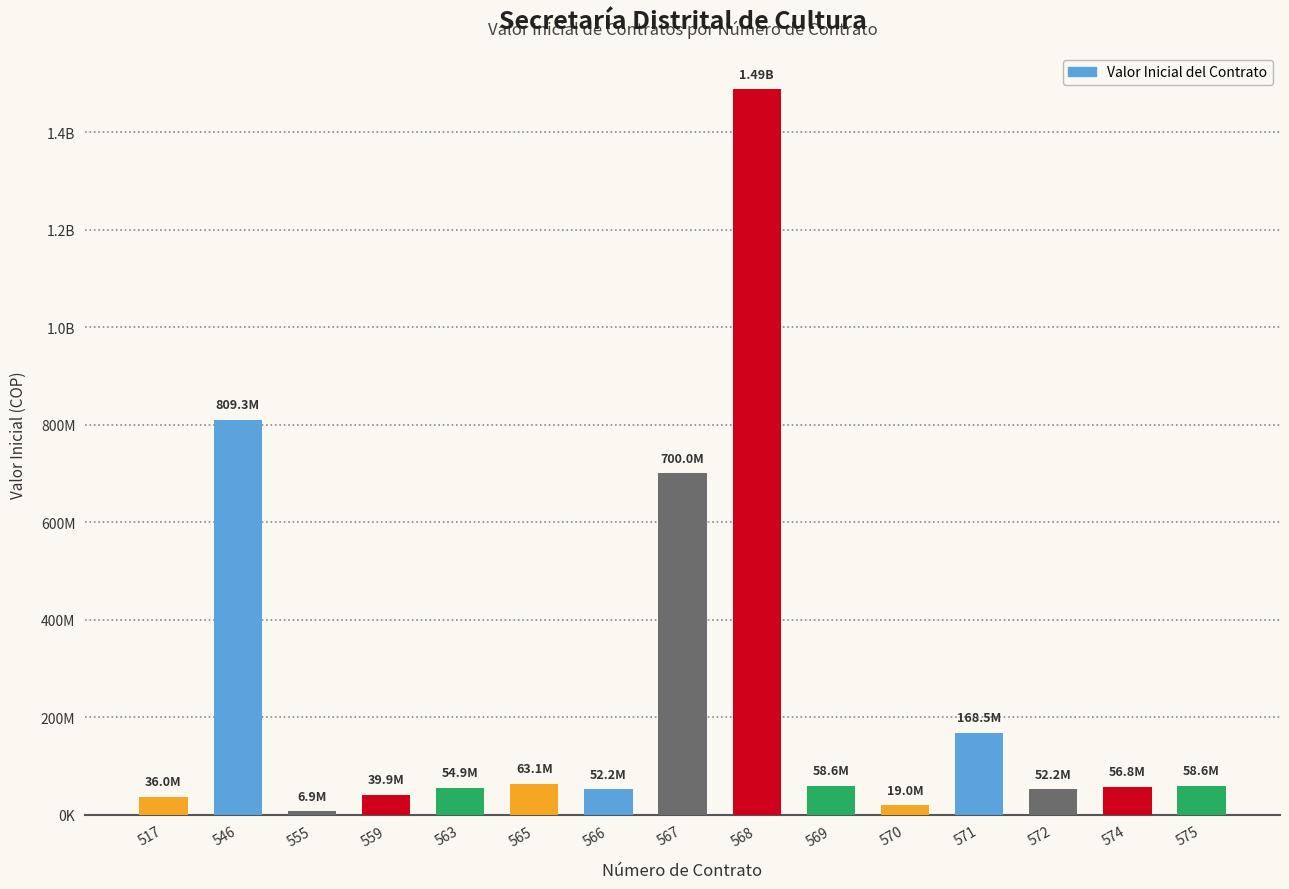

What is the sum of all values?

3664240128.0